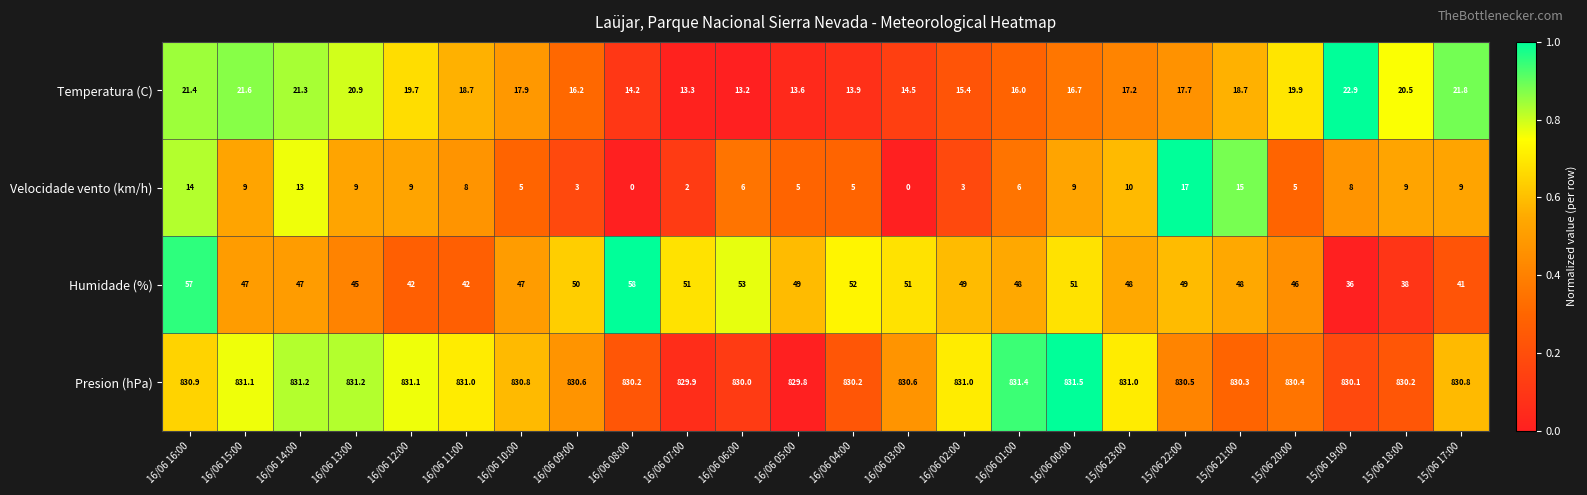

Rank the series by their maximum value, from highest to lowest.

Presion (hPa), Humidade (%), Temperatura (C), Velocidade vento (km/h)